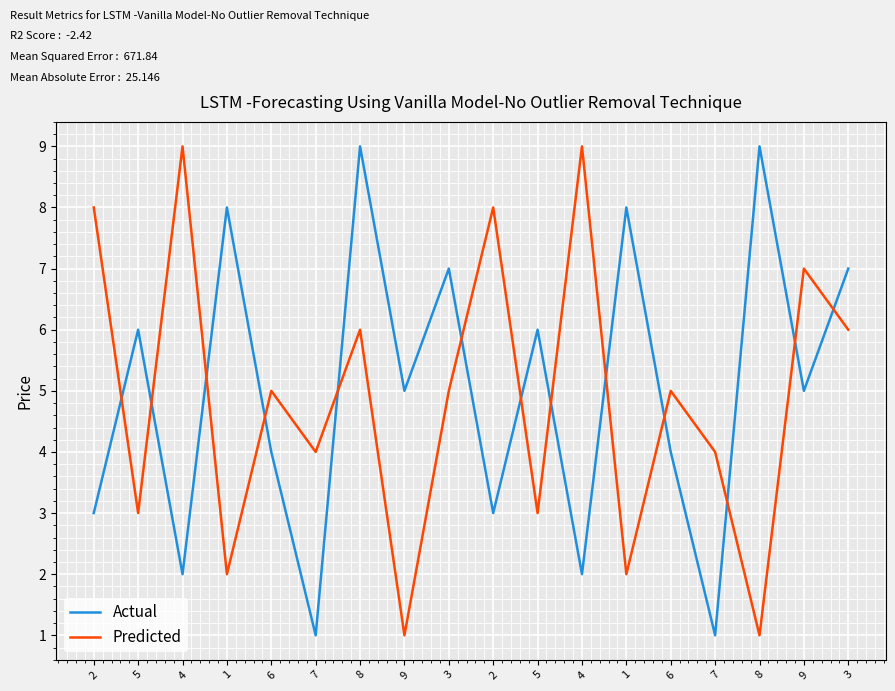

The value of Predicted at 2 is 5. True or false?

False